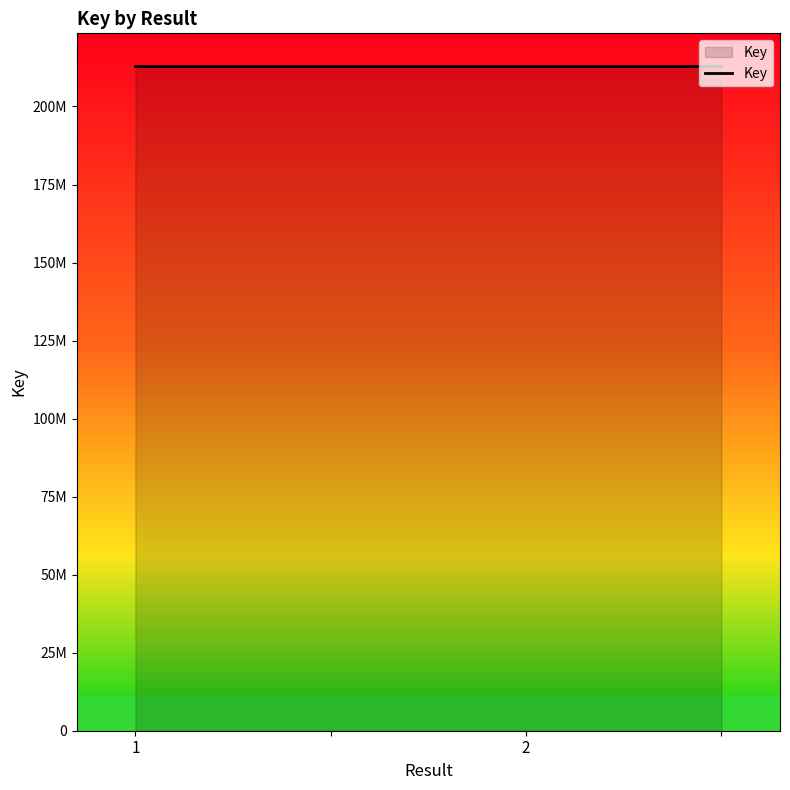

True or false: there are more than 0 points higher than both neighbors.

False